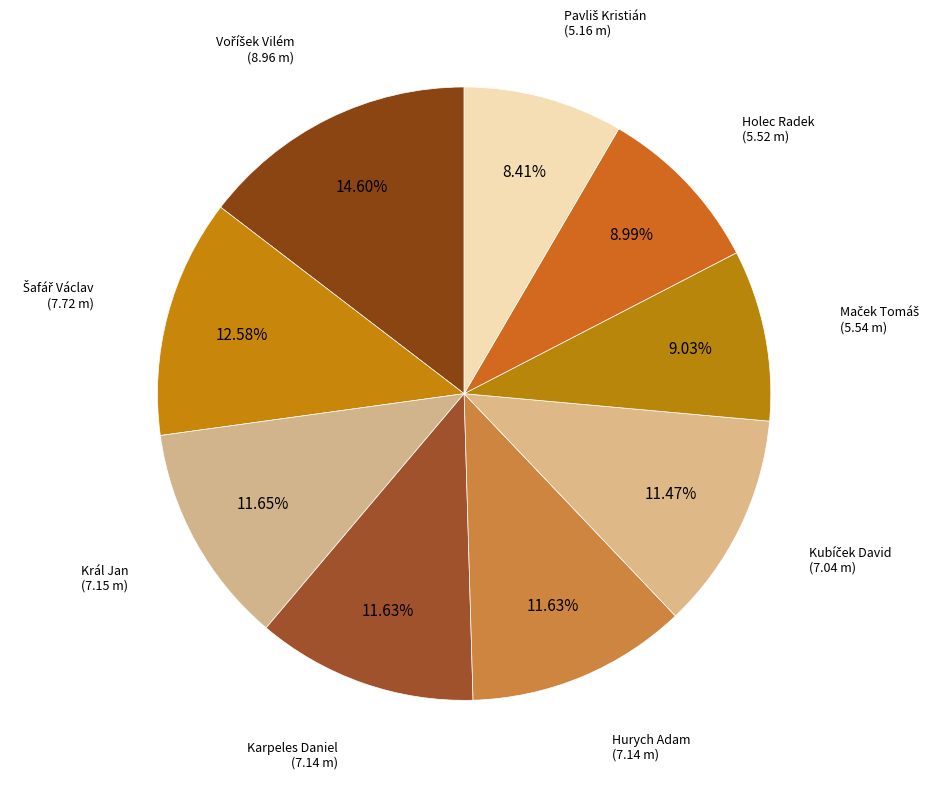

Which category has the smallest portion of the pie?

Pavliš Kristián